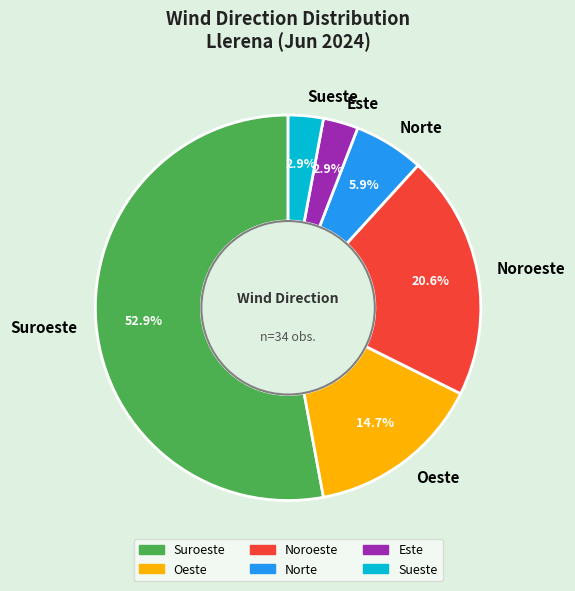

To the nearest percent, what portion does Norte represent?

6%